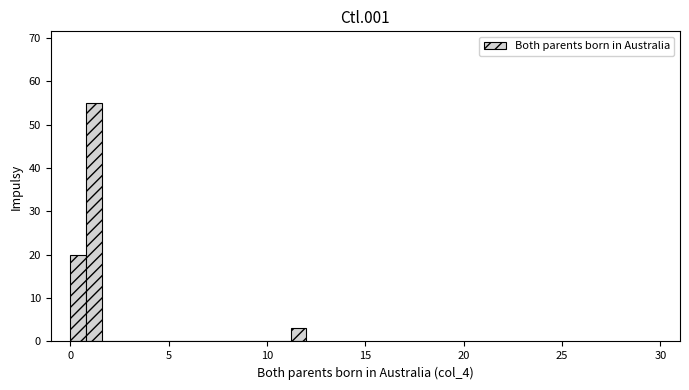

Read against the x-axis, roughly where is the centre of the tallest bar?

1.0